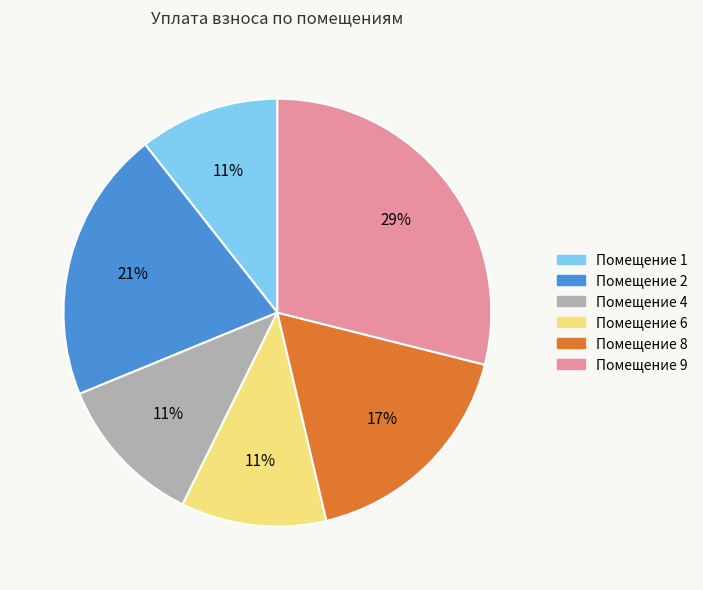

Is there a majority slice in this chart?

No